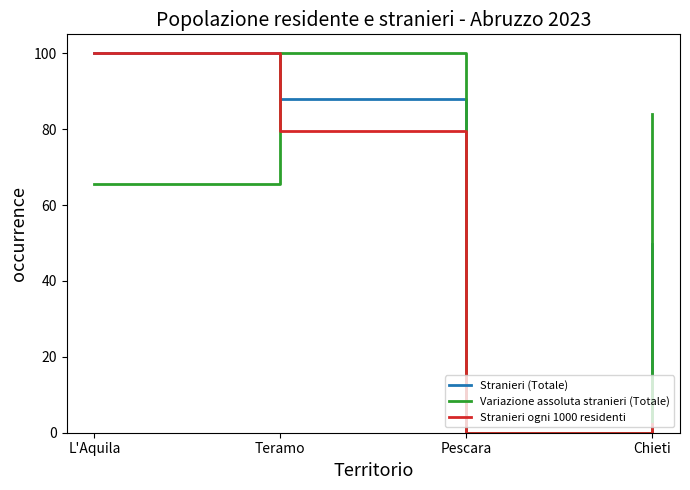

What is the maximum value shown in the chart?

100.0